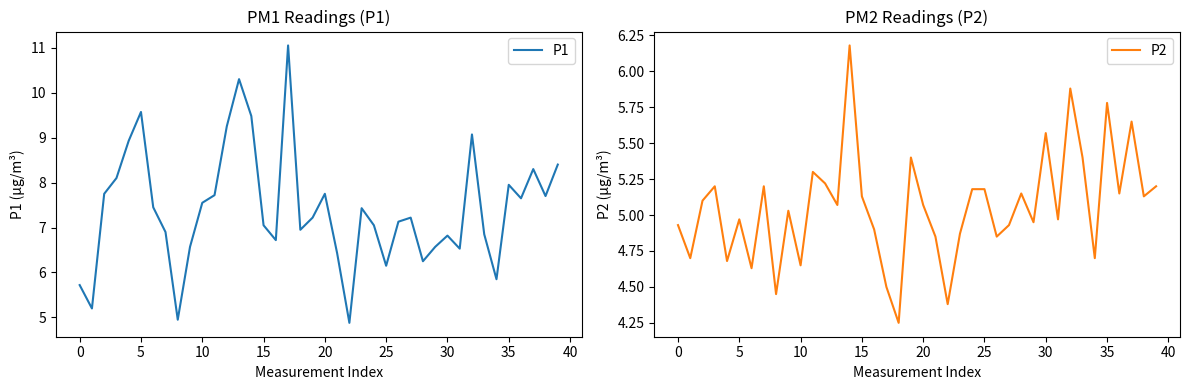

What is the difference between the maximum and minimum values in the P2 series?

1.9